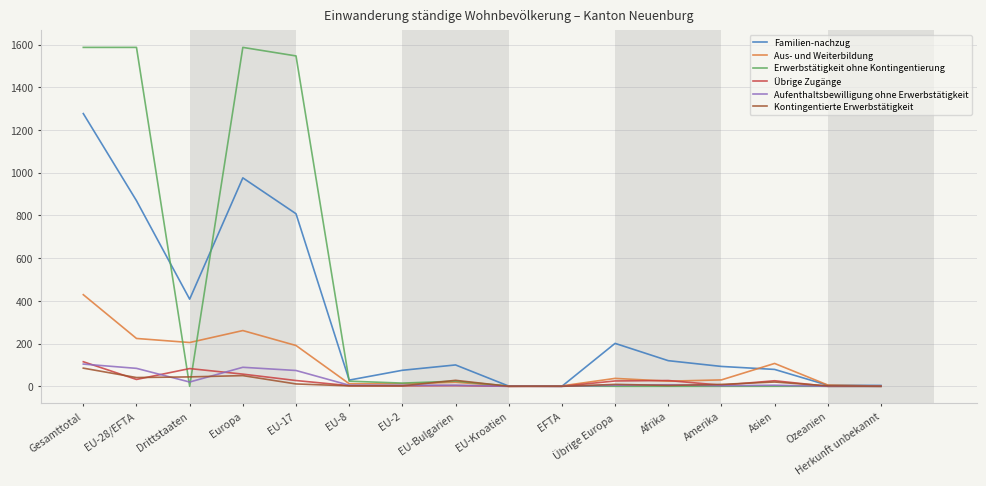

At which category is the sum across all series the highest?

Gesamttotal